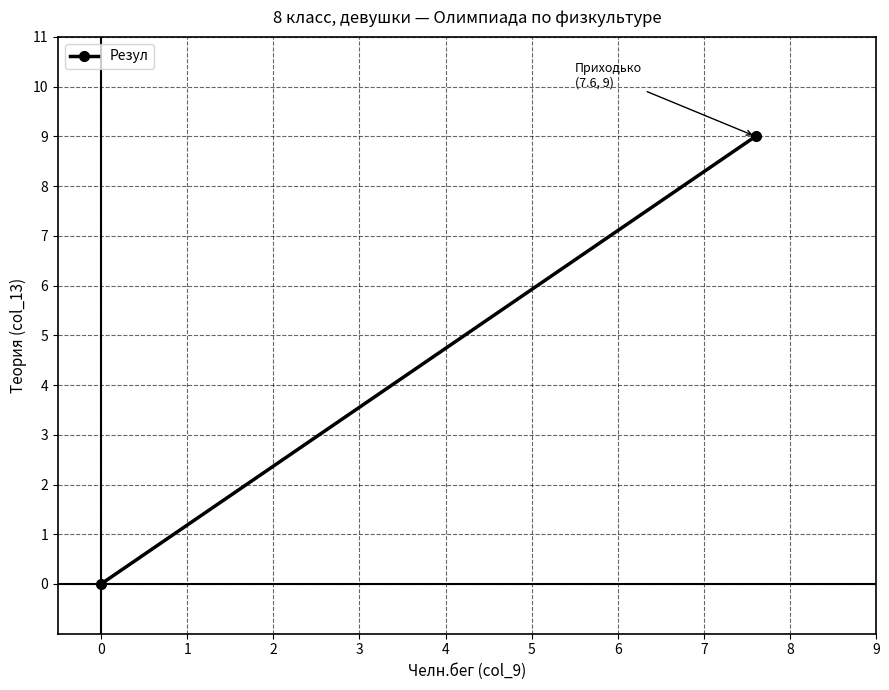

What is the sum of the values at 0 and 1?

9